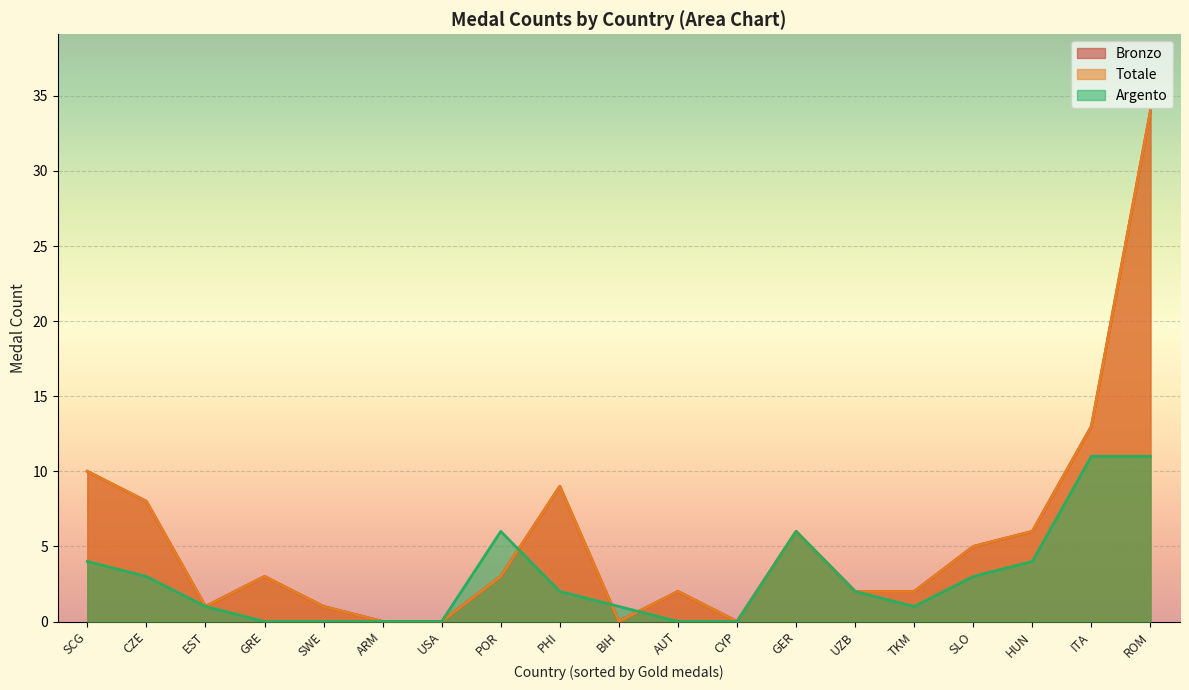

True or false: Bronzo has a value of -19 at USA.

False